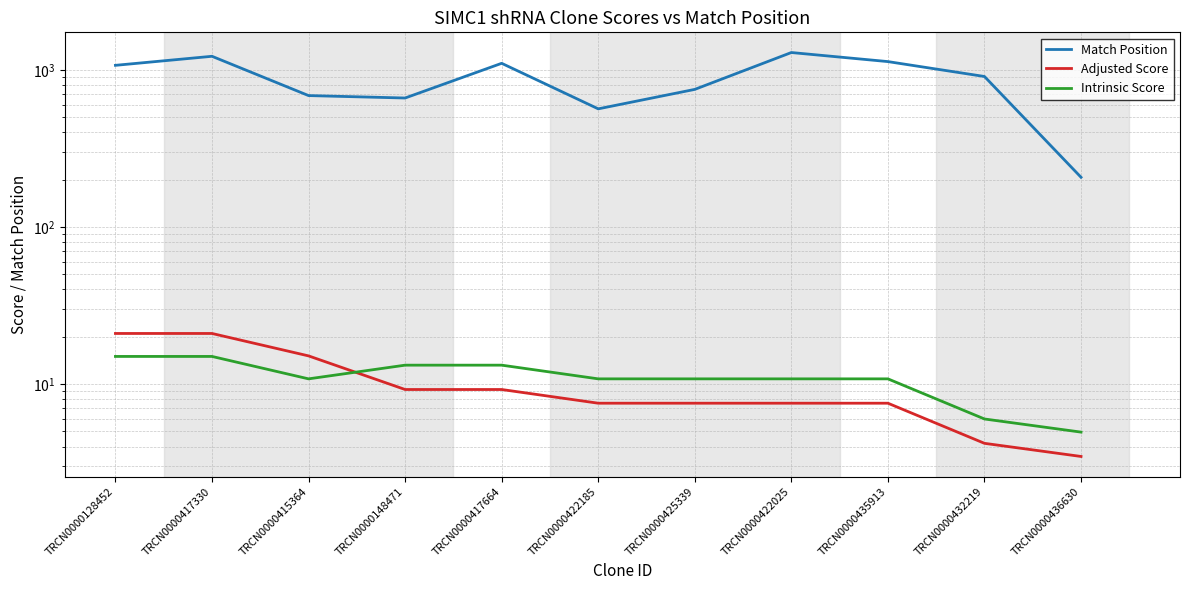

List the labels in order of Intrinsic Score value, smallest first.

TRCN0000436630, TRCN0000432219, TRCN0000415364, TRCN0000422185, TRCN0000425339, TRCN0000422025, TRCN0000435913, TRCN0000148471, TRCN0000417664, TRCN0000128452, TRCN0000417330